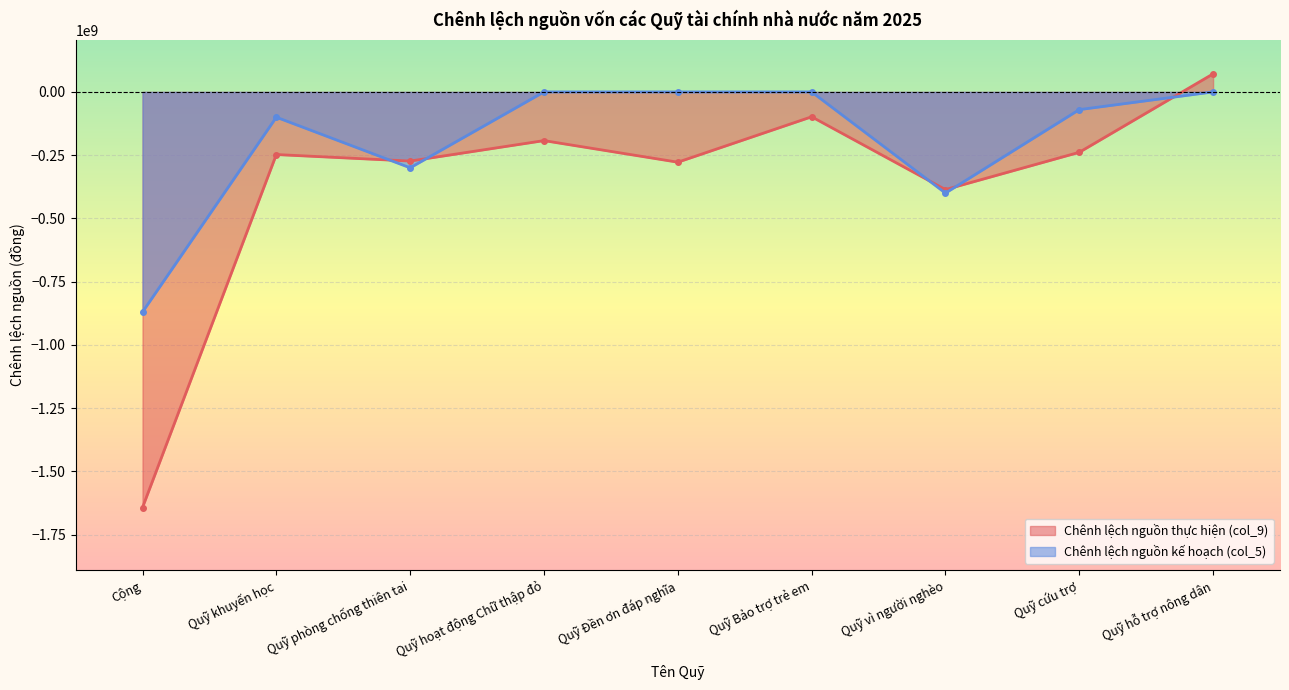

What is the label of the 5th point from the left?

Quỹ Đền ơn đáp nghĩa